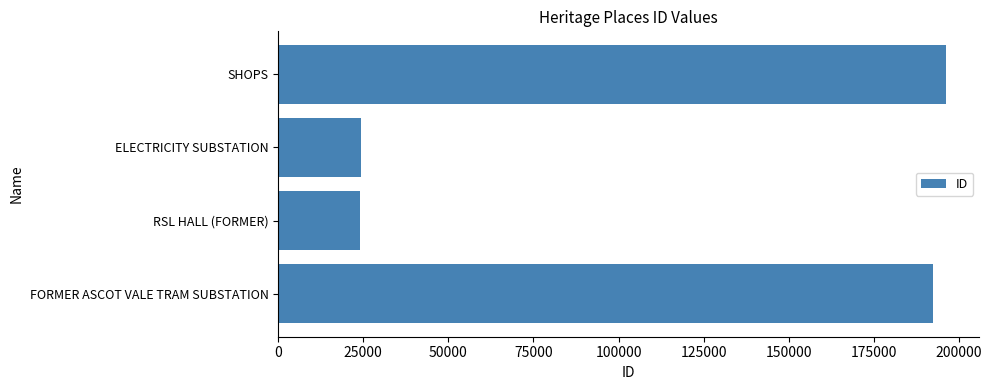

What is the change in value from ELECTRICITY SUBSTATION to SHOPS?

+171947